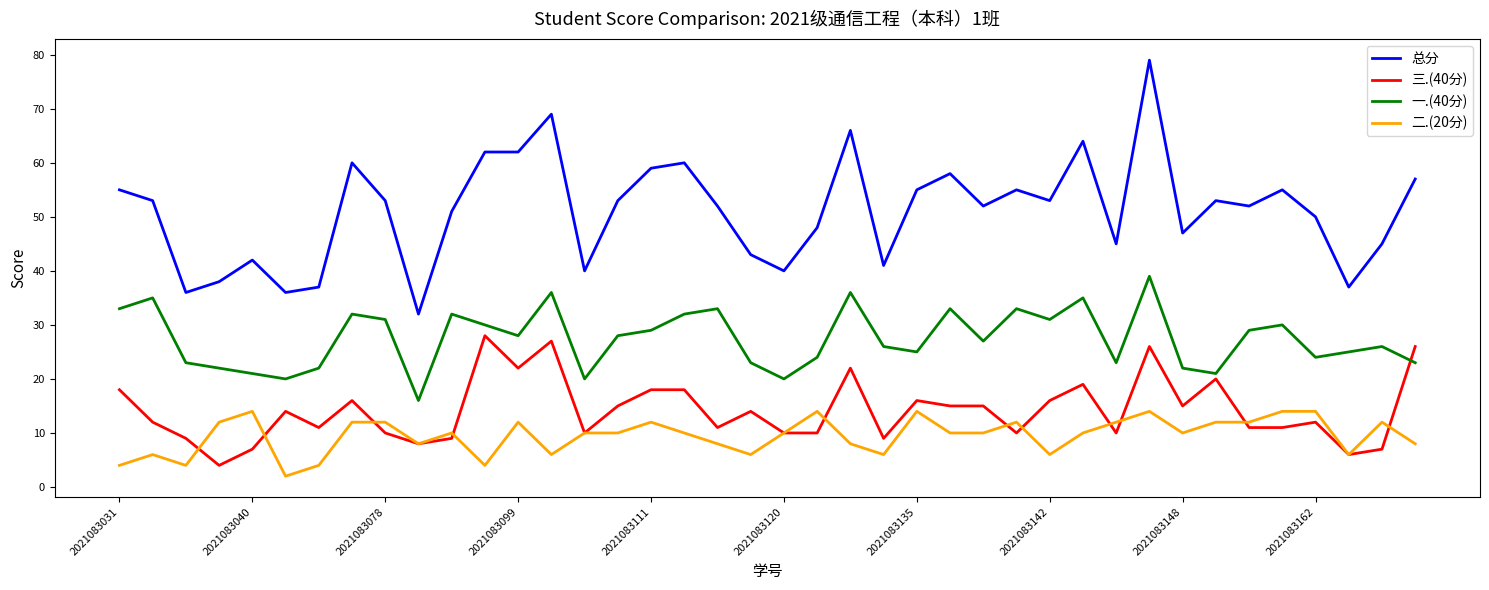

What is the greatest value displayed?

79